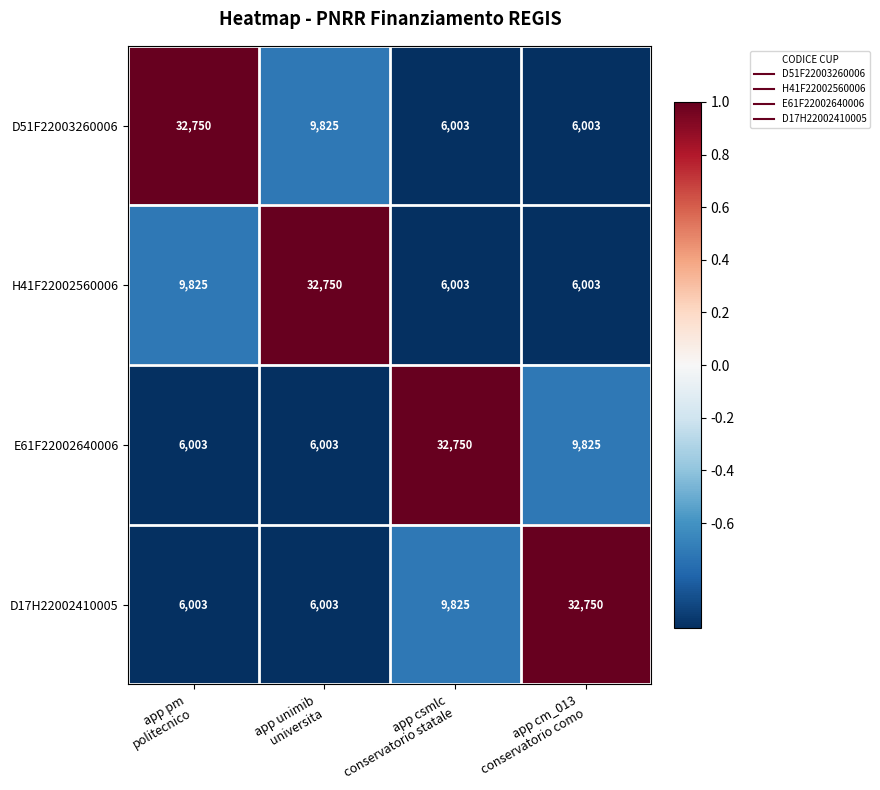

How many H41F22002560006 values are between 6003 and 32750?

4